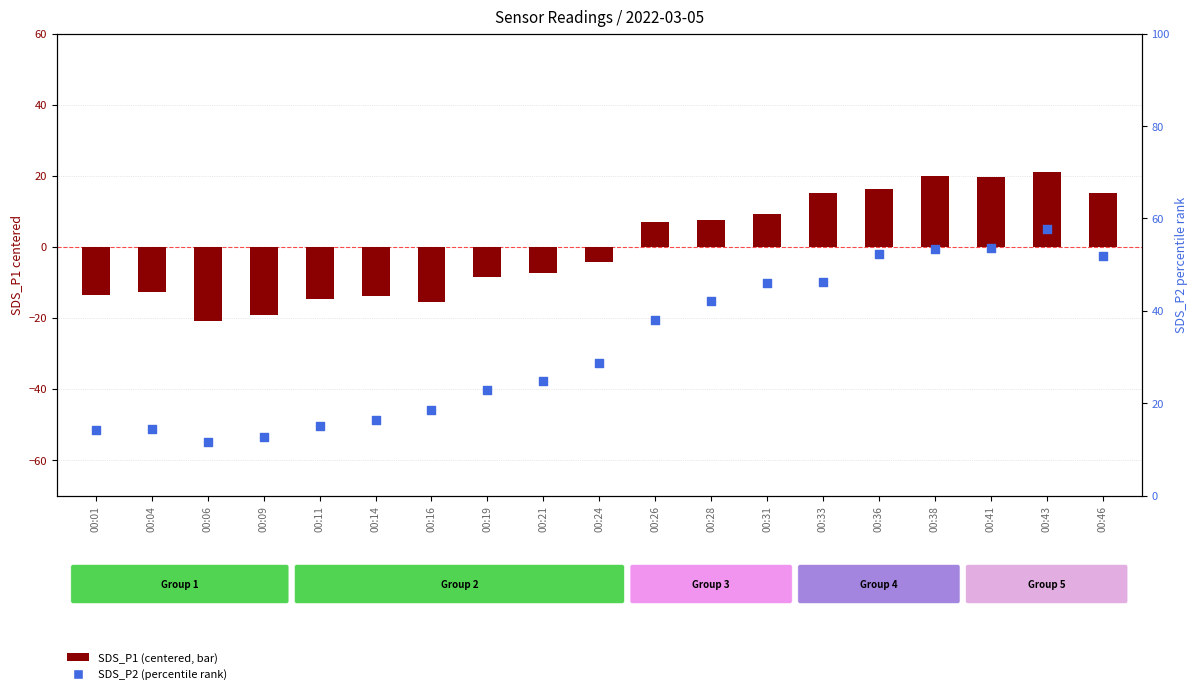

At which category is the sum across all series the highest?

00:43